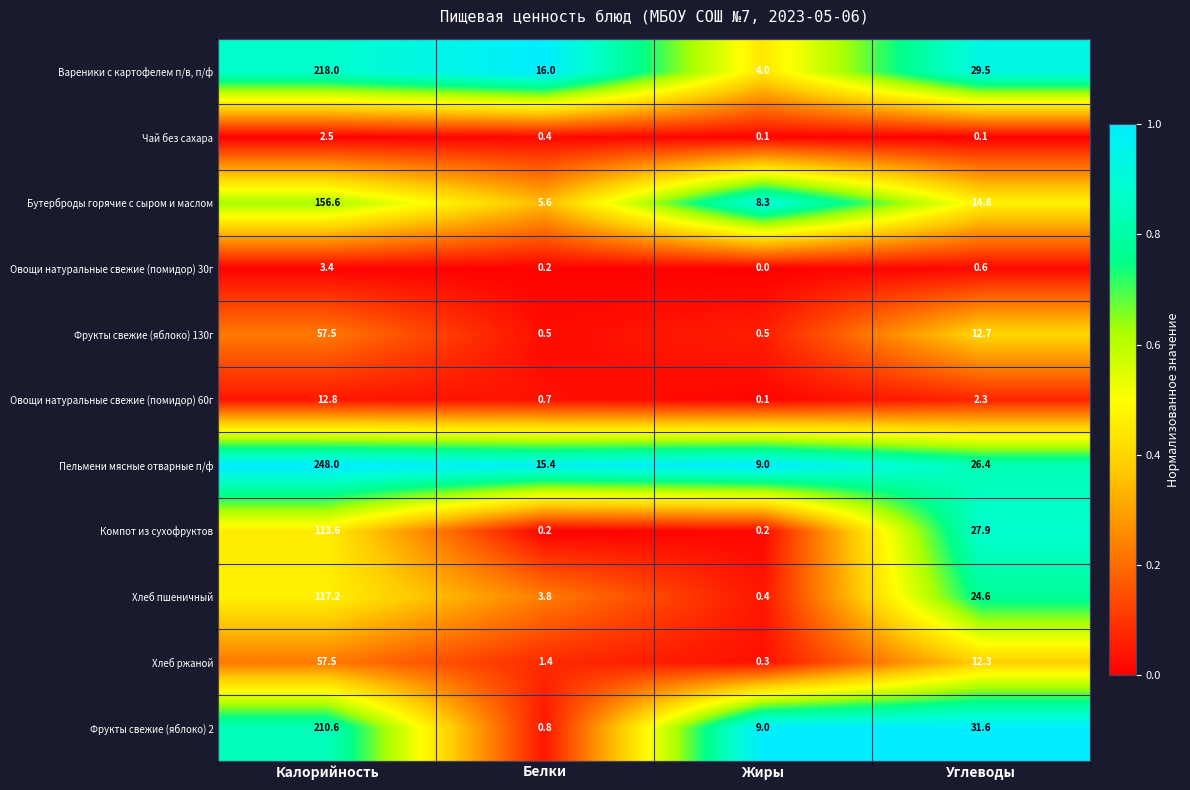

What is the total value across all series at Калорийность?

1197.7